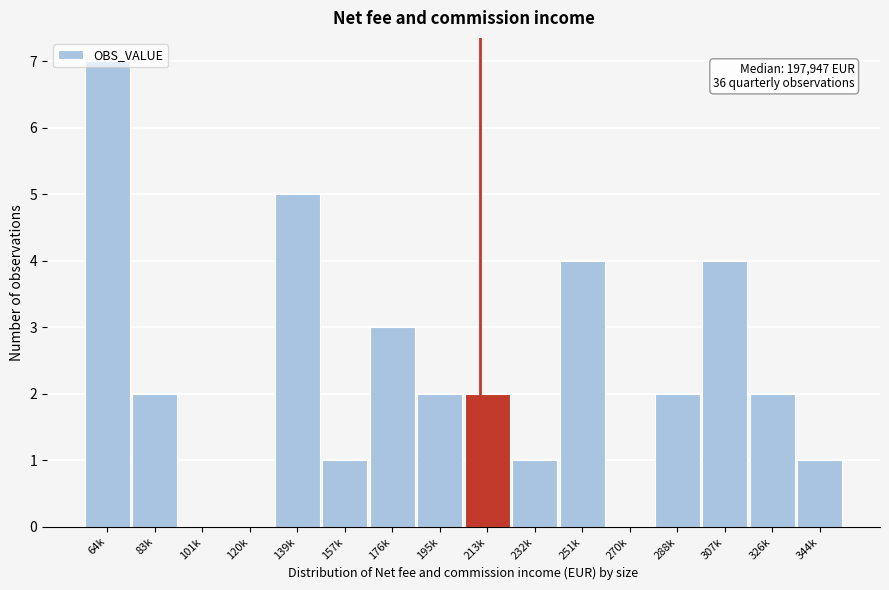

What is the greatest value displayed?

7